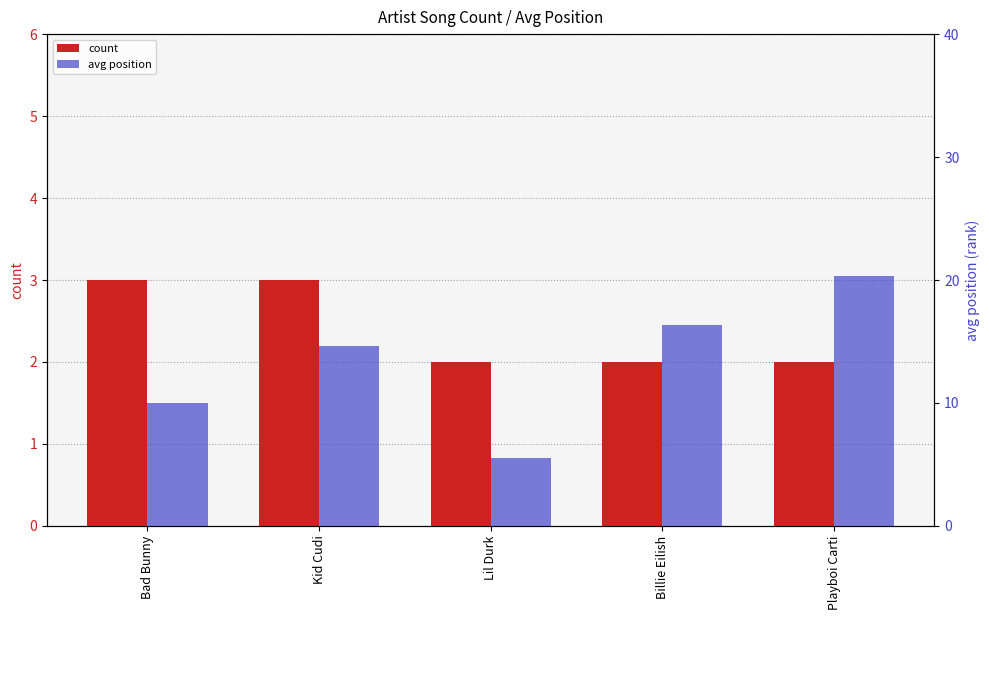

What are all the series names shown in the legend?

count, avg position